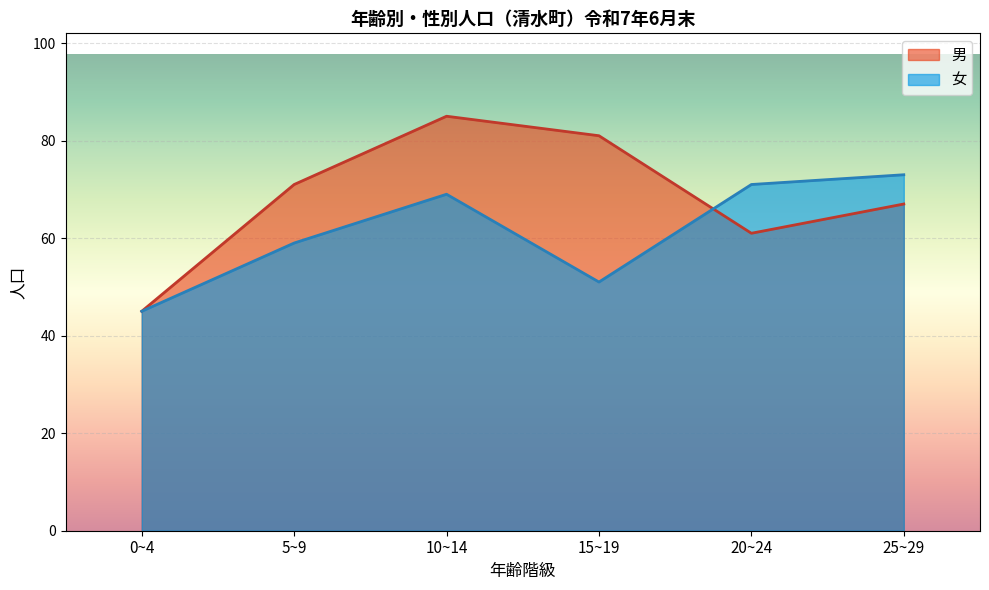

Between 10~14 and 20~24, which series saw the biggest shift?

男